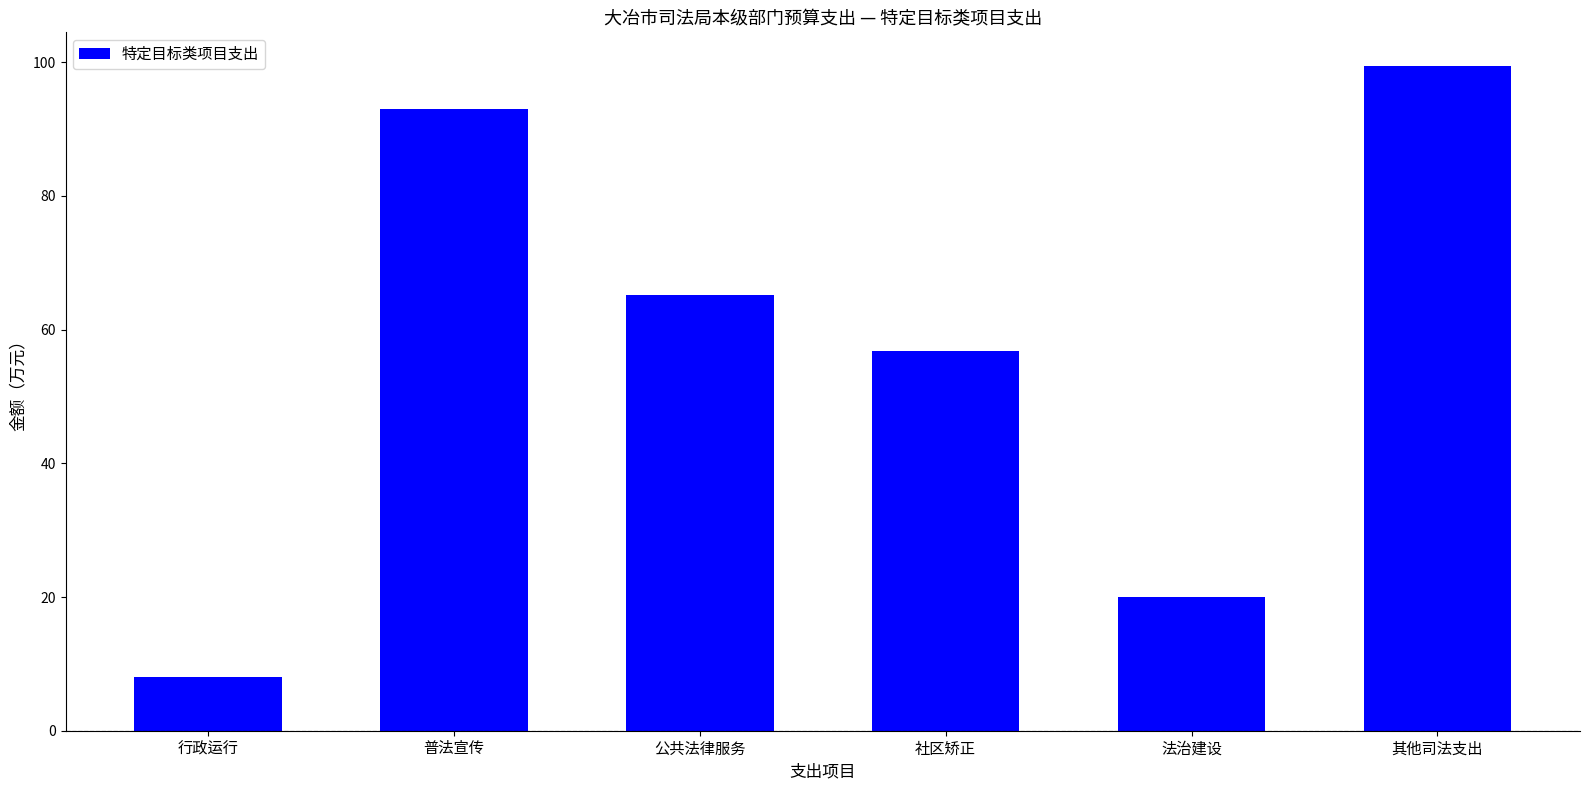

What position from the right is 普法宣传?

5